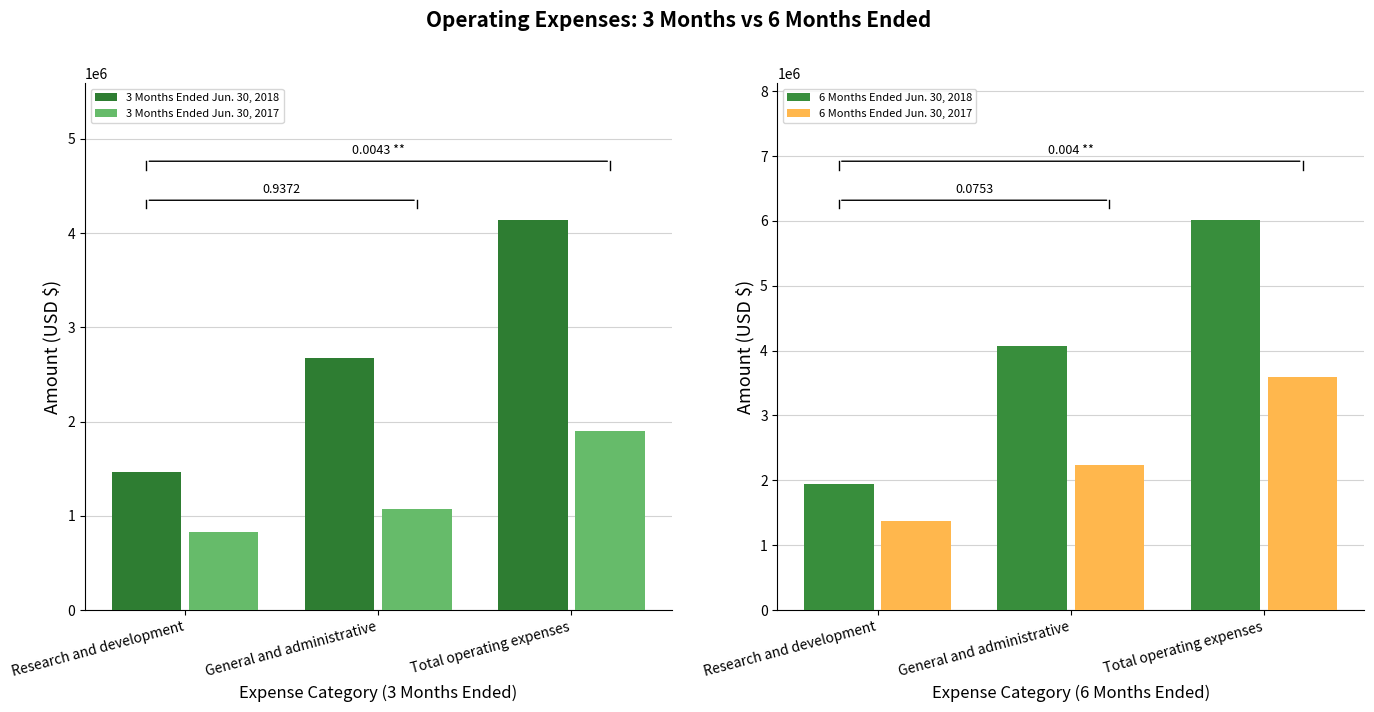

What is the smallest value displayed?

824094